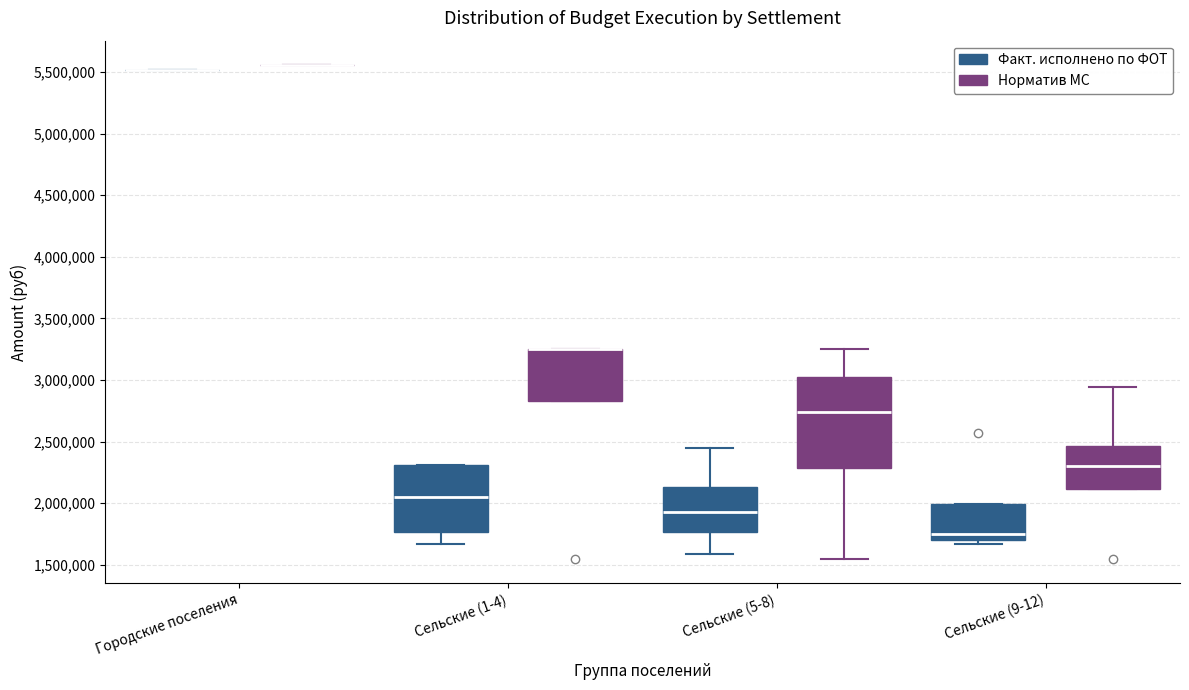

Where is the upper edge of the box for Сельские (1-4) (Норматив МС) on the y-axis? The values are not printed on the chart, so give them approximately, as read against the axis.

3250000